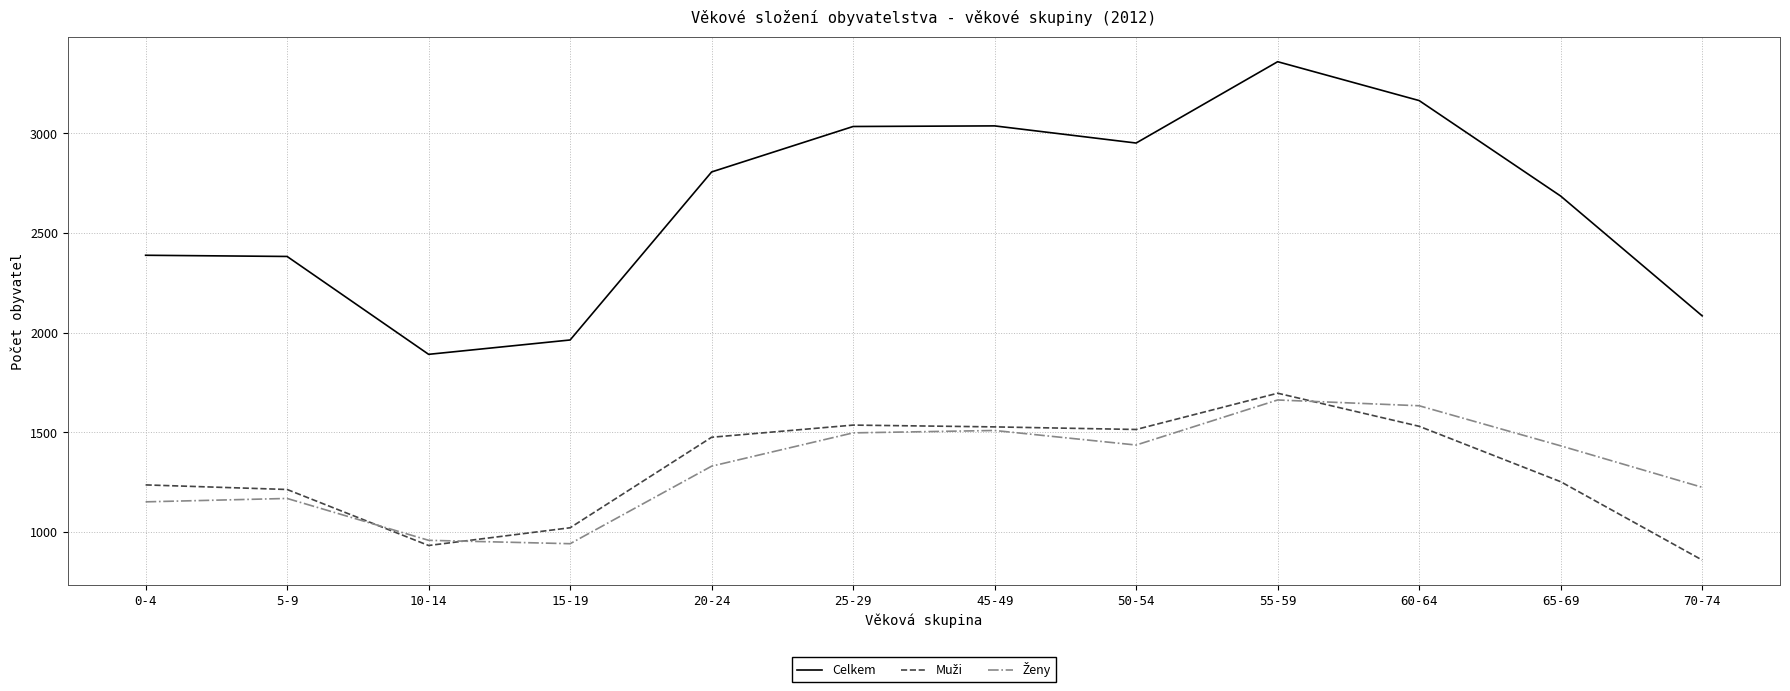

Which series has the largest range (max minus min)?

Celkem